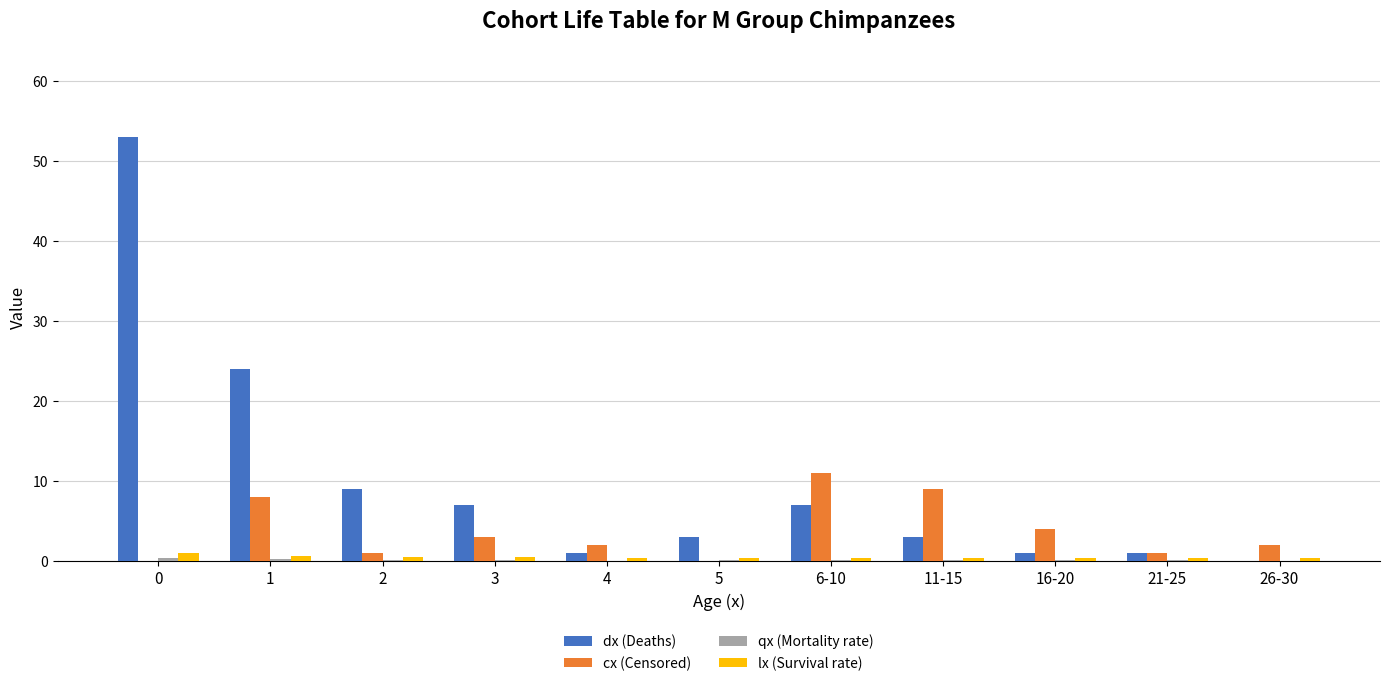

What is the sum of all cx (Censored) values?

41.0